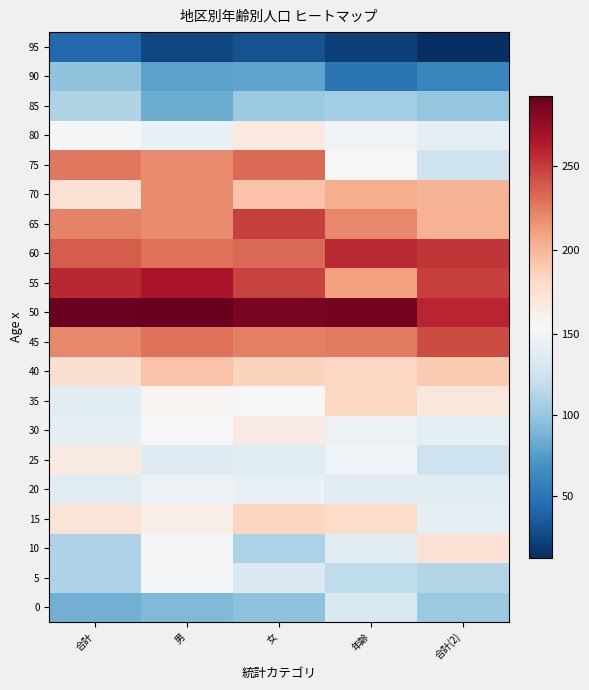

Reading right to left, list all the values displayed in this chart.

0: 合計(2)=102	年齢=132	女=96	男=92	合計=86
5: 合計(2)=113	年齢=118	女=134	男=152	合計=111
10: 合計(2)=174	年齢=139	女=109	男=153	合計=110
15: 合計(2)=141	年齢=180	女=184	男=163	合計=172
20: 合計(2)=140	年齢=138	女=145	男=146	合計=139
25: 合計(2)=125	年齢=148	女=137	男=136	合計=167
30: 合計(2)=141	年齢=146	女=166	男=155	合計=142
35: 合計(2)=170	年齢=183	女=154	男=158	合計=139
40: 合計(2)=190	年齢=183	女=185	男=194	合計=176
45: 合計(2)=244	年齢=226	女=224	男=229	合計=221
50: 合計(2)=259	年齢=286	女=285	男=292	合計=290
55: 合計(2)=248	年齢=211	女=247	男=267	合計=258
60: 合計(2)=253	年齢=257	女=232	男=229	合計=238
65: 合計(2)=202	年齢=221	女=248	男=220	合計=223
70: 合計(2)=201	年齢=204	女=194	男=220	合計=174
75: 合計(2)=125	年齢=154	女=232	男=220	合計=227
80: 合計(2)=141	年齢=150	女=168	男=145	合計=152
85: 合計(2)=99	年齢=105	女=102	男=84	合計=112
90: 合計(2)=62	年齢=50	女=79	男=78	合計=97
95: 合計(2)=12	年齢=22	女=30	男=25	合計=43